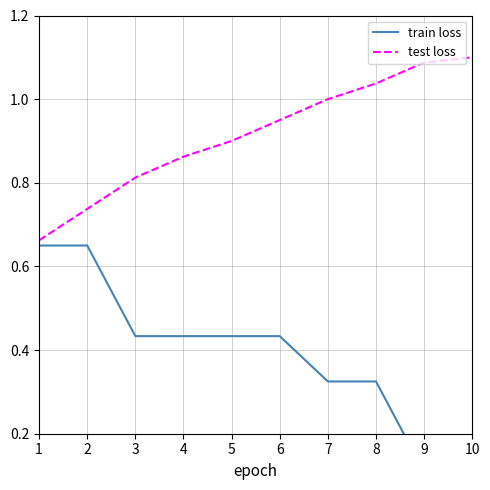

True or false: train loss has more than 1 points higher than both neighbors.

False